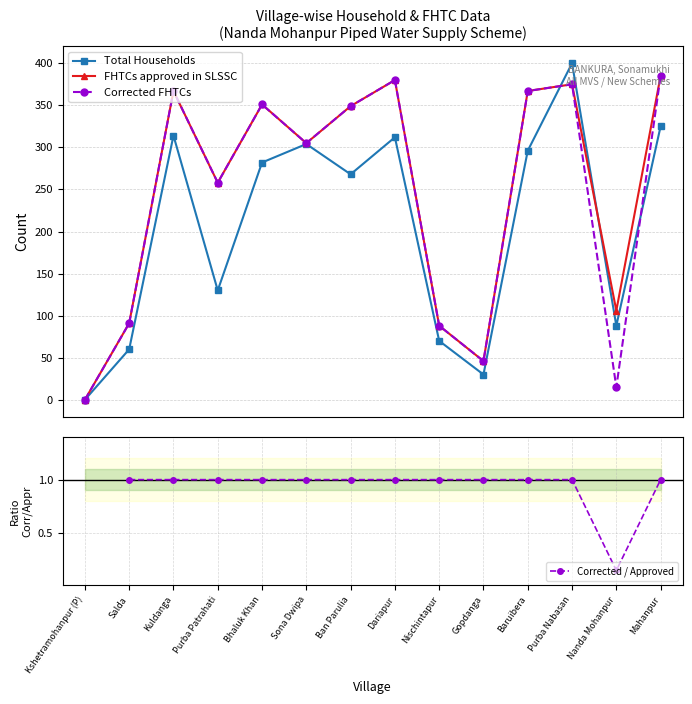

What is the maximum value for Corrected FHTCs?

385